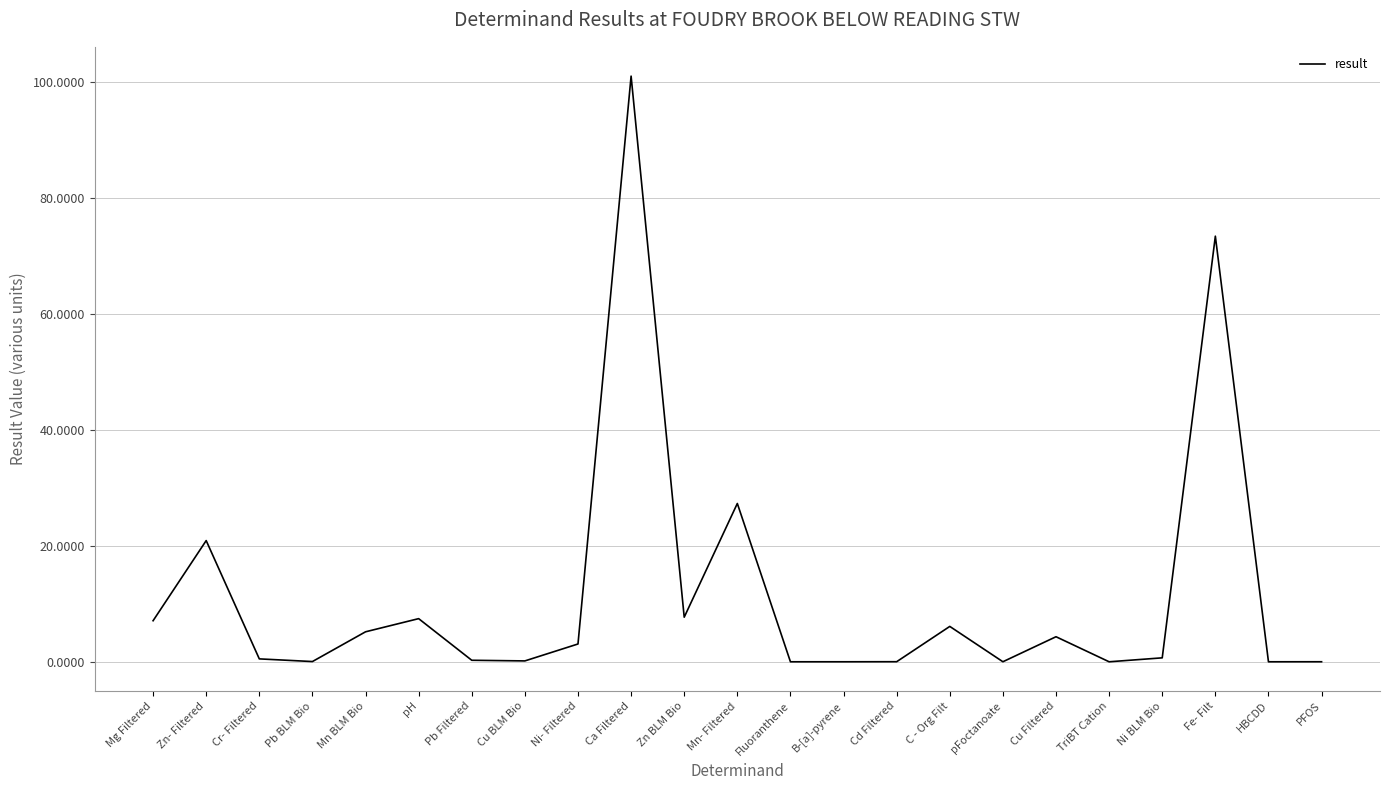

Which category has the highest value across all series?

Ca Filtered